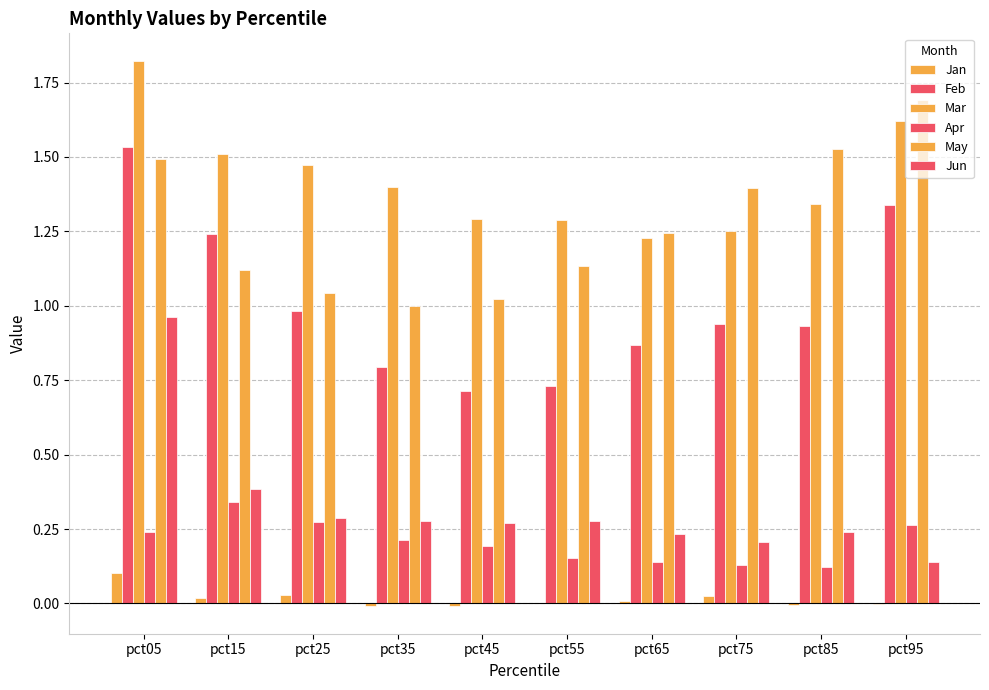

What is the sum of the Mar values at pct15 and pct65?

2.7